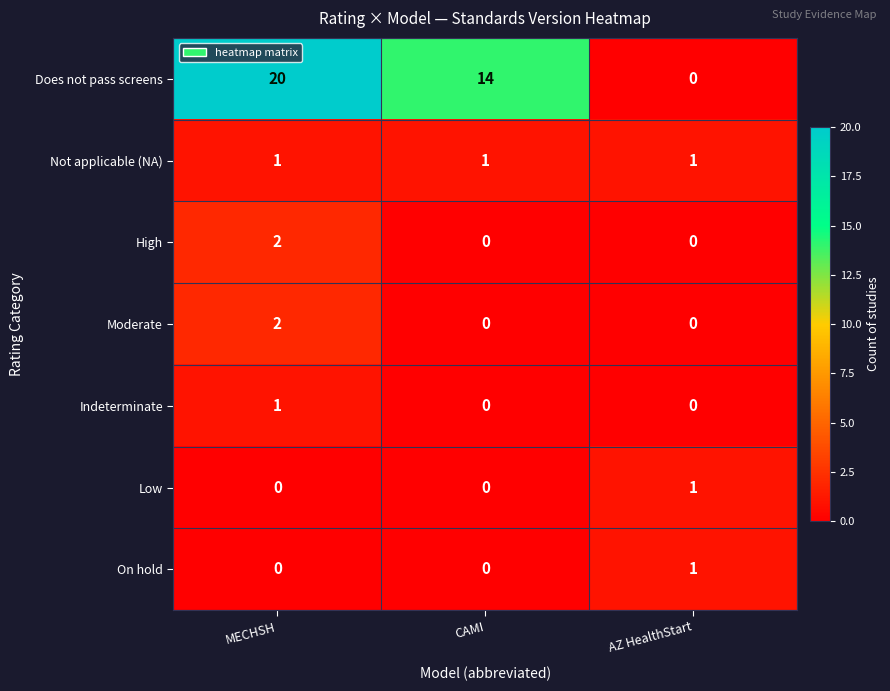

What is the greatest value displayed?

20